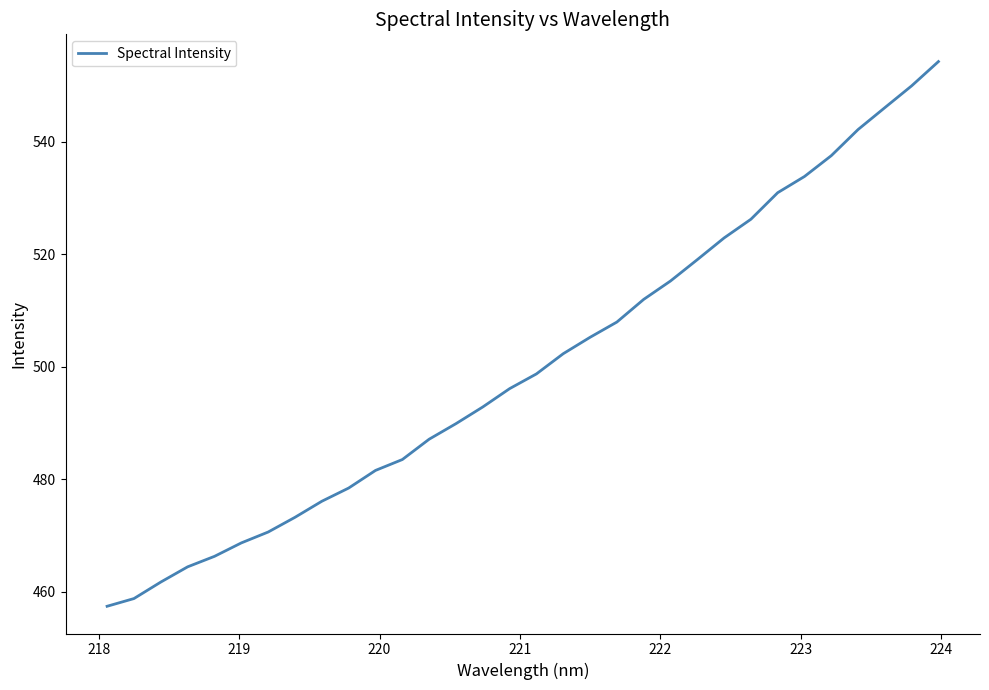

What is the difference between the maximum and minimum values?

96.9